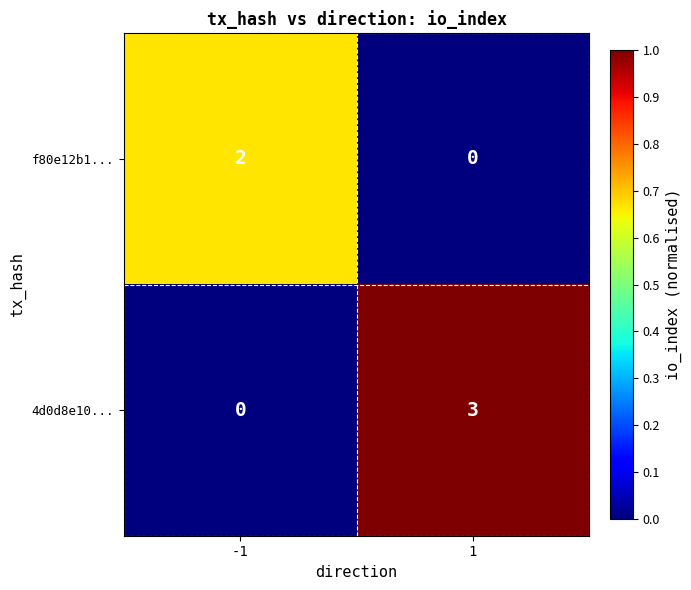

What is the difference between the highest and lowest values at 1?

3